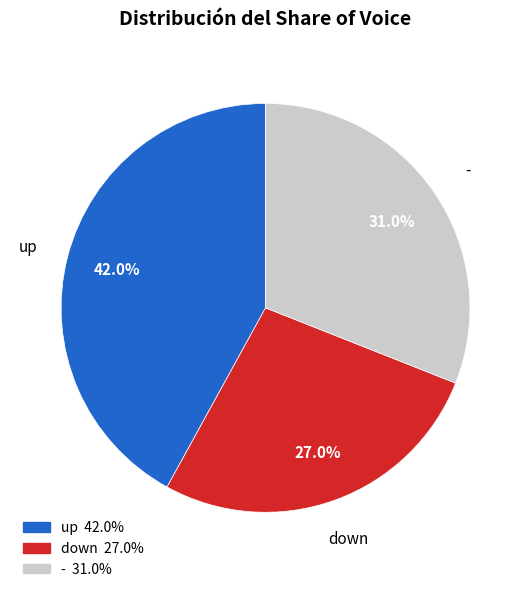

Approximately how many times larger is the value at up compared to -?

1.4